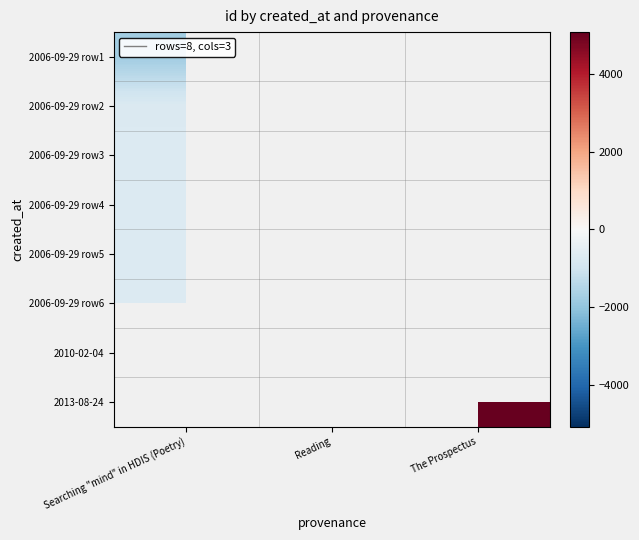

Where is 2006-09-29 row4 nearest to the value -701?

Searching "mind" in HDIS (Poetry)